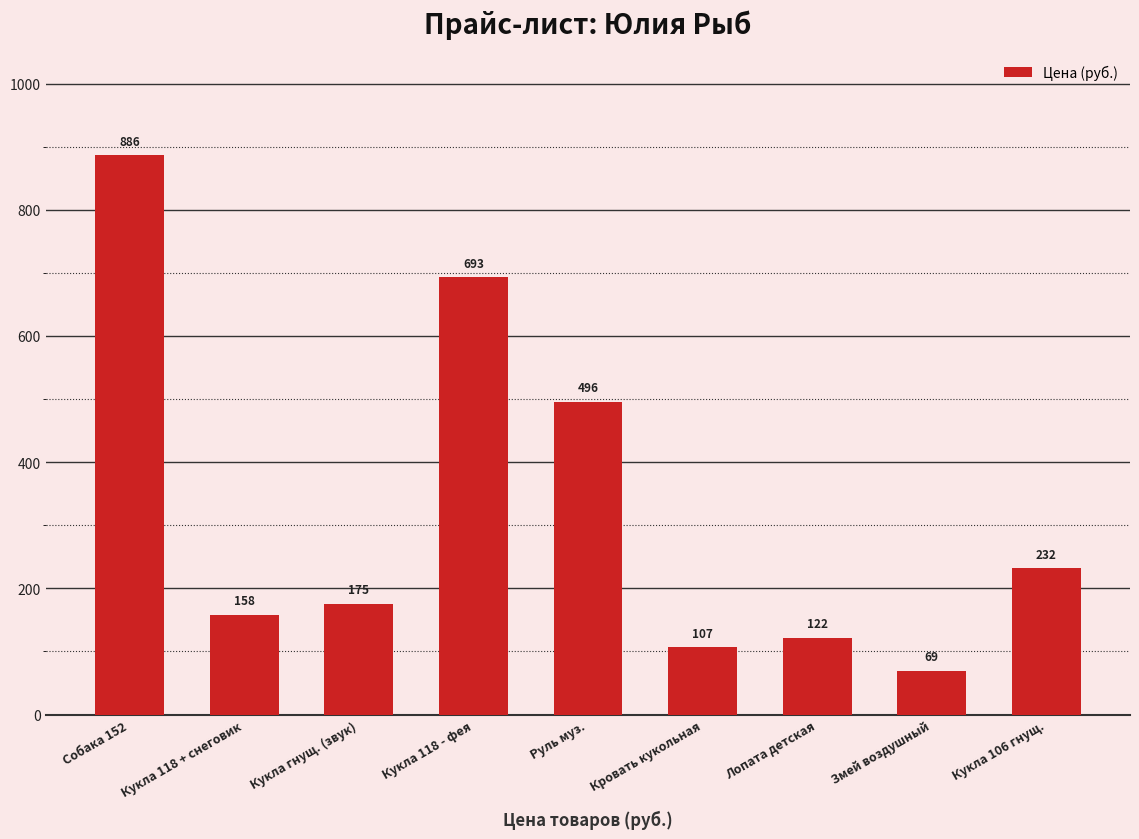

Are the bars grouped side by side (vs. stacked)?

No